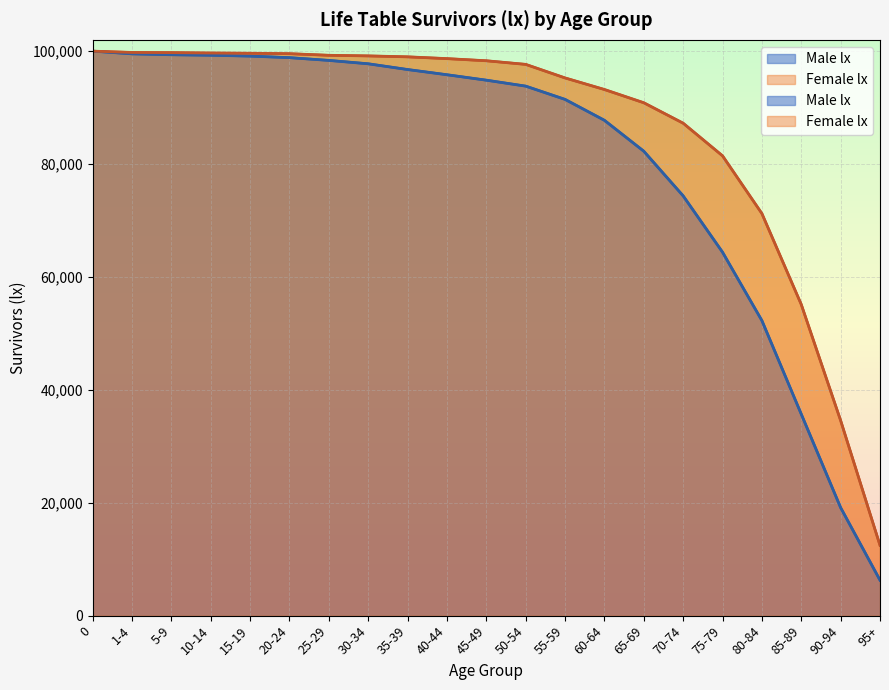

What is the spread (max minus min) of values at 20-24?

699